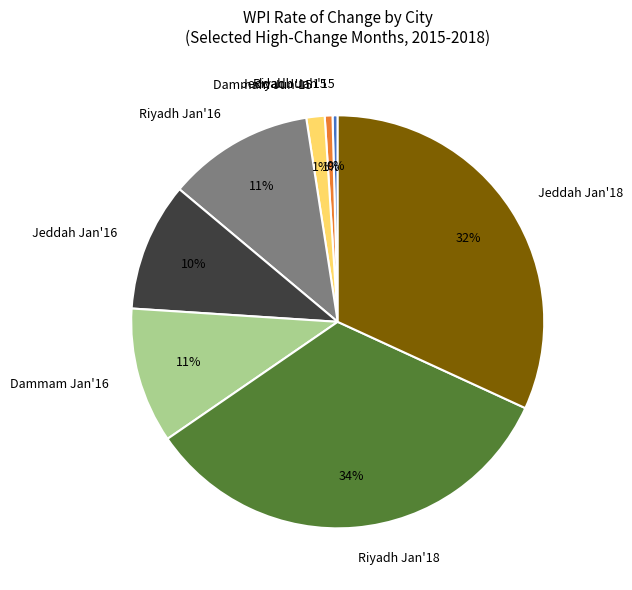

Is there a majority slice in this chart?

No